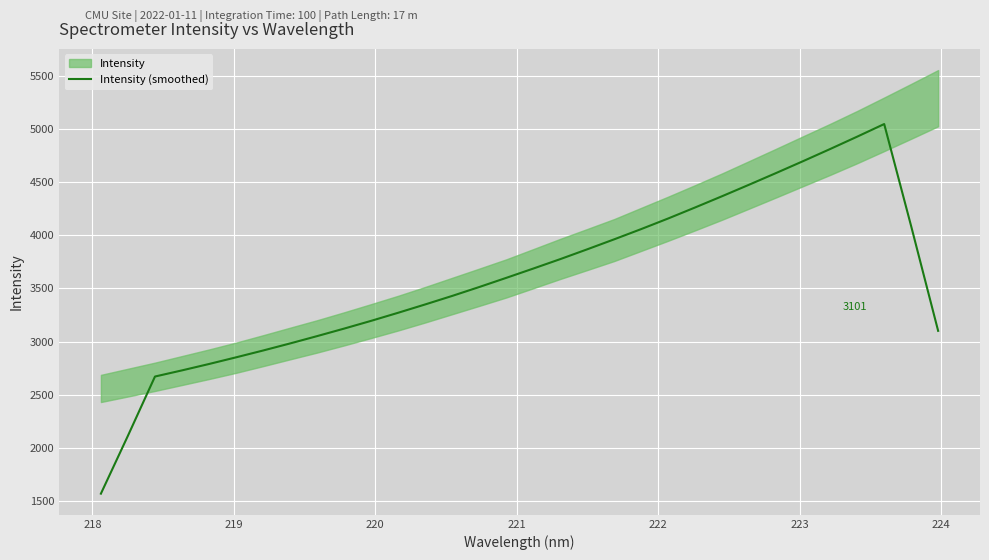

How many data points are above 3599?

16